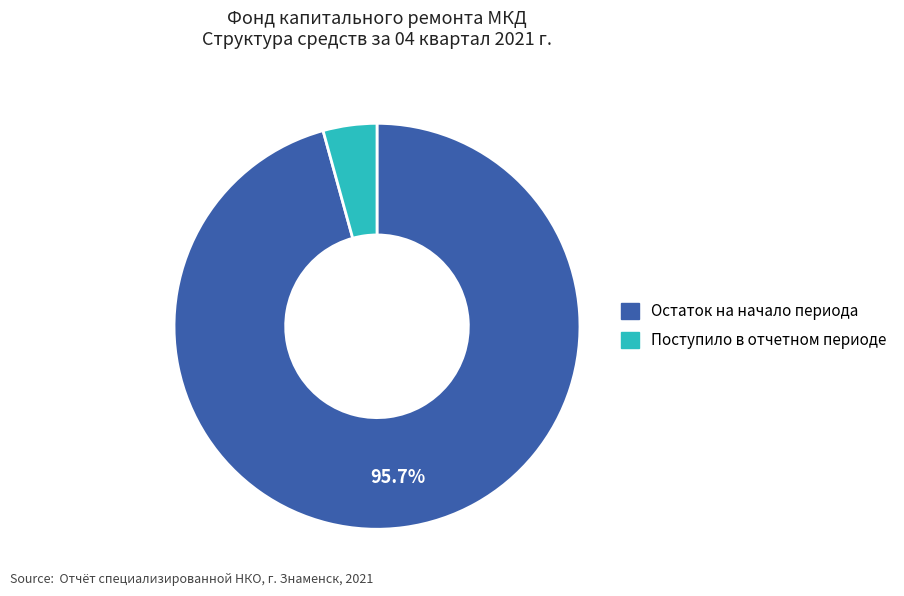

Is there any slice that represents more than half of the pie?

Yes